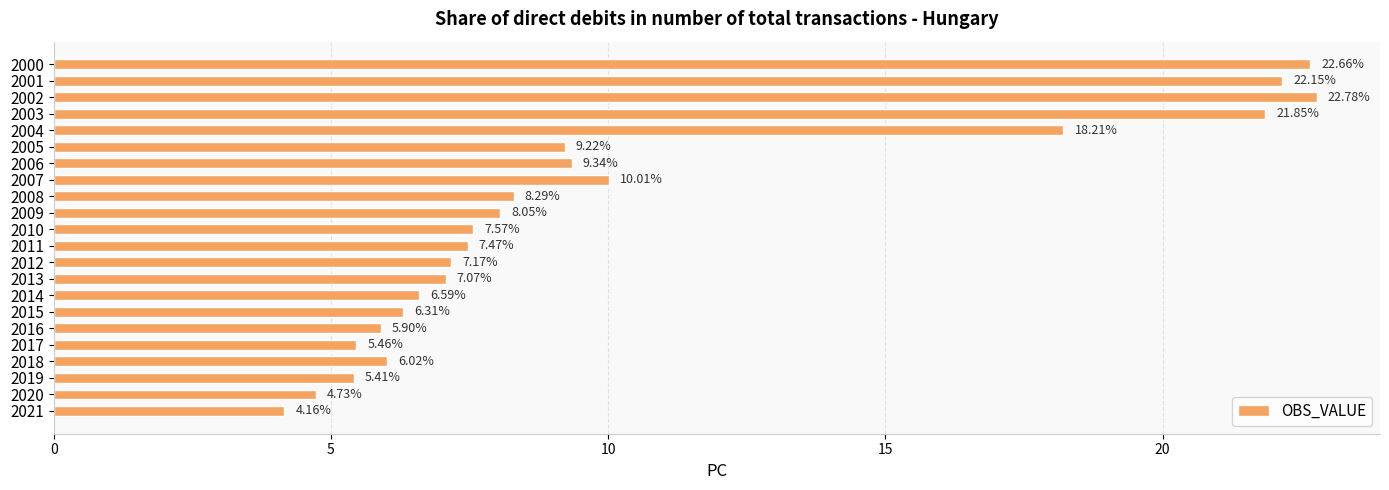

Where is the data nearest to the value 13?

2007